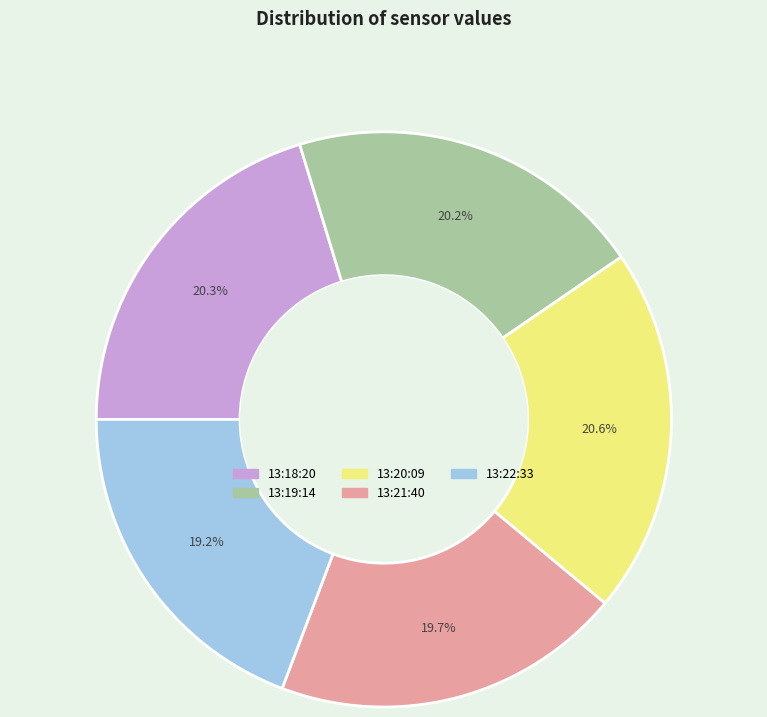

Does any single category account for the majority?

No